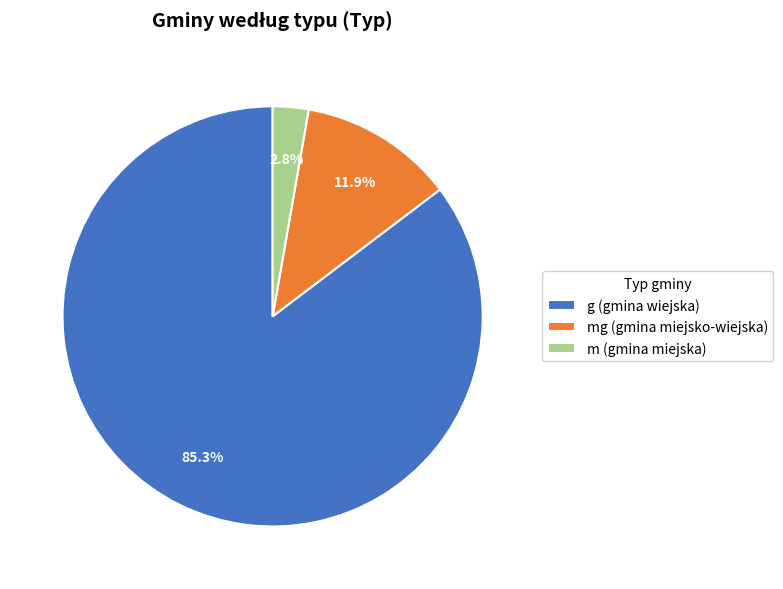

Rank the categories by value from highest to lowest.

g (gmina wiejska), mg (gmina miejsko-wiejska), m (gmina miejska)